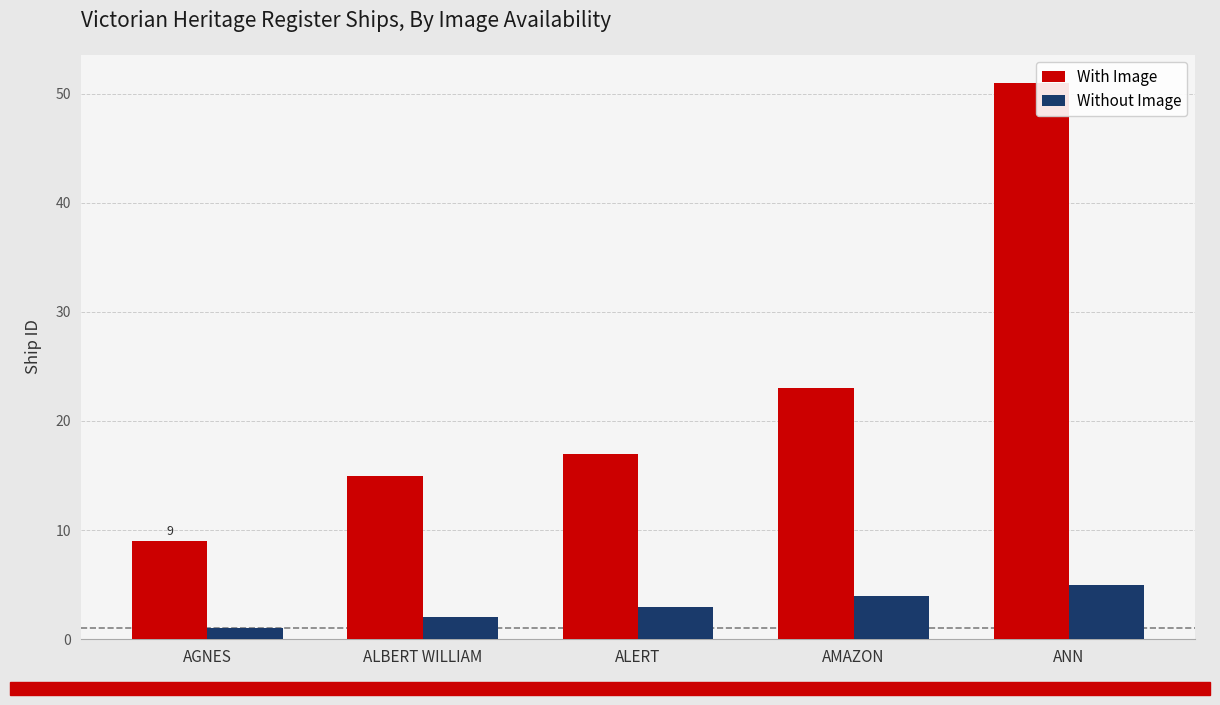

Read the With Image value at AMAZON.

23